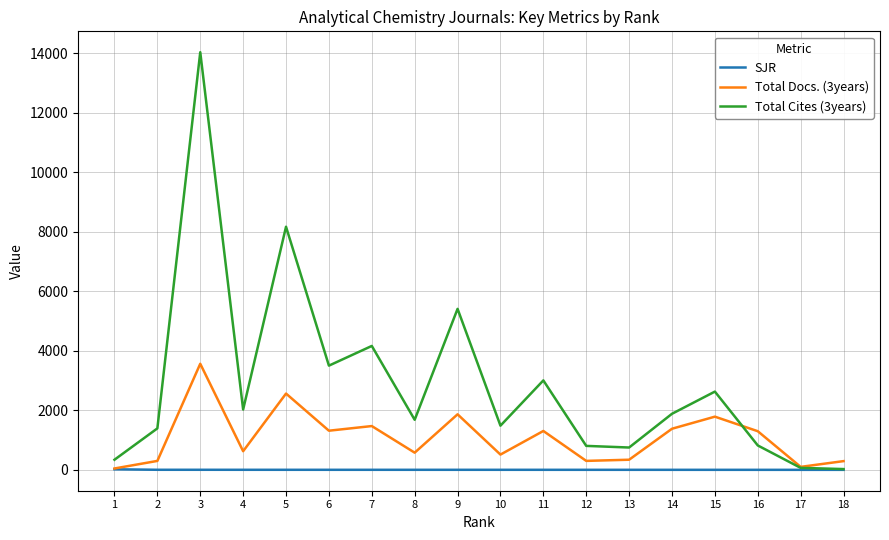

Rank the series by their average value, from highest to lowest.

Total Cites (3years), Total Docs. (3years), SJR